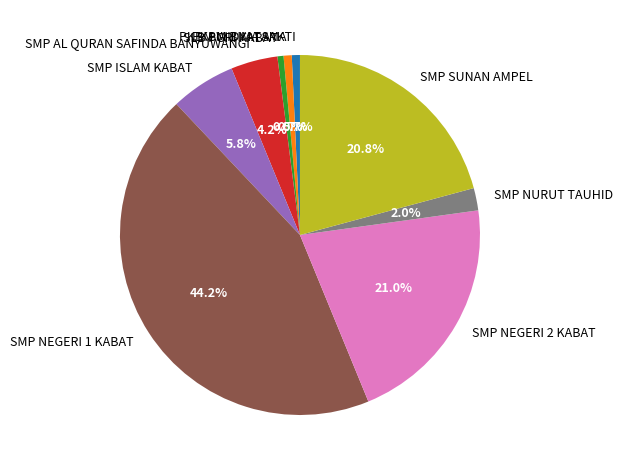

The SMP NEGERI 2 KABAT slice represents 32% of the pie. True or false?

False